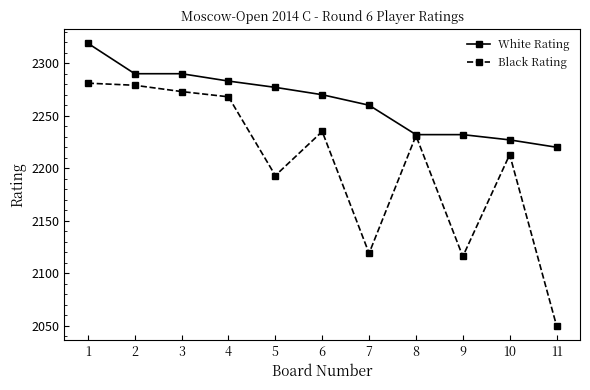

What is the lowest value of the Black Rating series?

2050